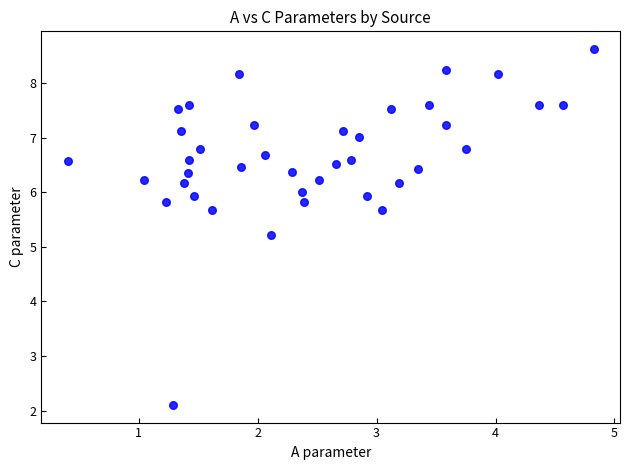

What Y value in the scatter plot is closest to 5?

5.2